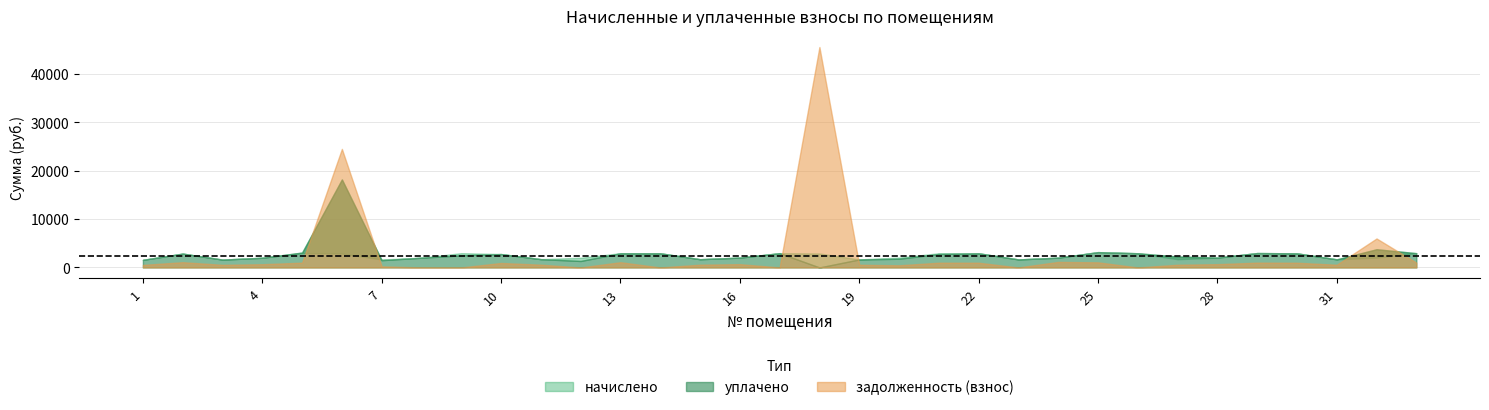

What is the value of the начислено point at the 18th from the left?

2883.9